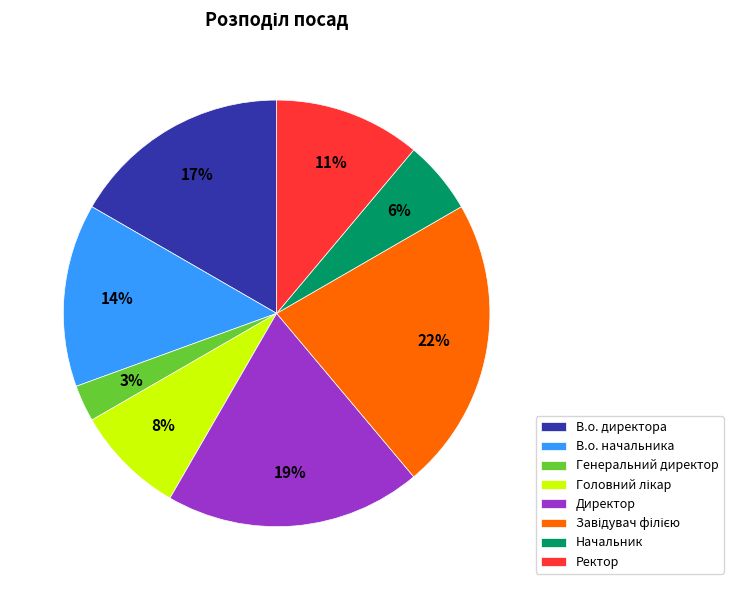

The Директор slice represents 19% of the pie. True or false?

True